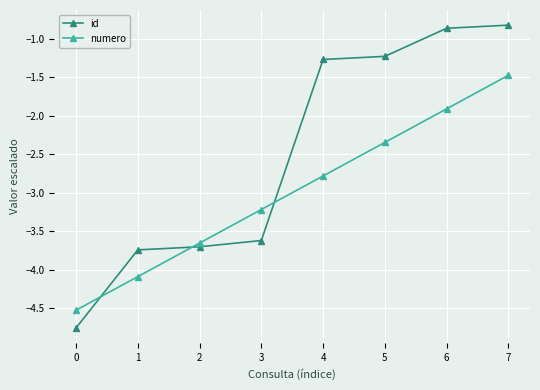

True or false: id has more than 1 interior local peaks.

False